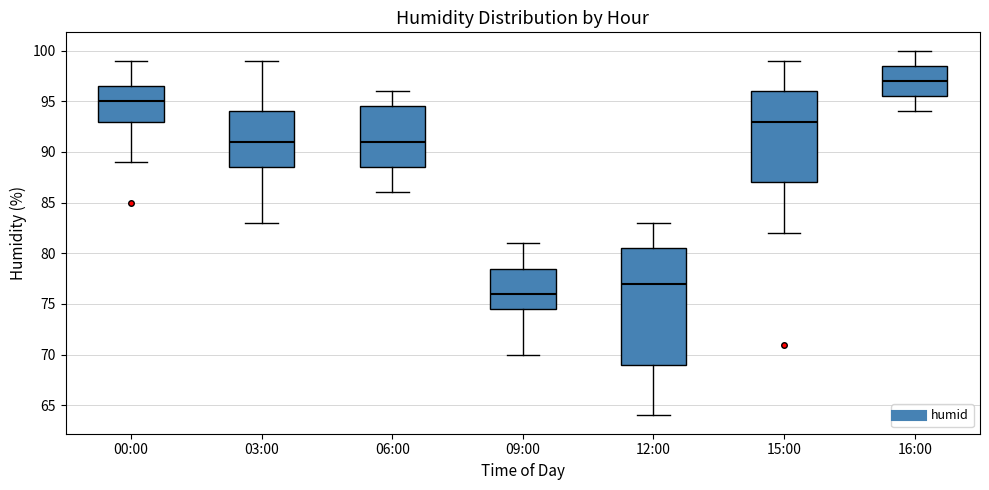

Comparing the boxes themselves (not the whiskers), which one is the tallest?

12:00